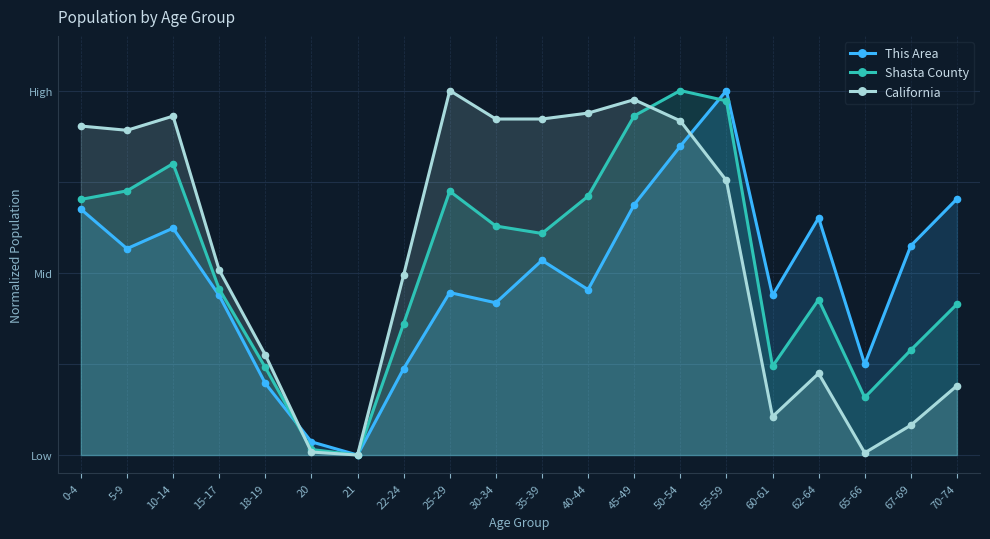

What is the label of the 20th point from the left?

70-74